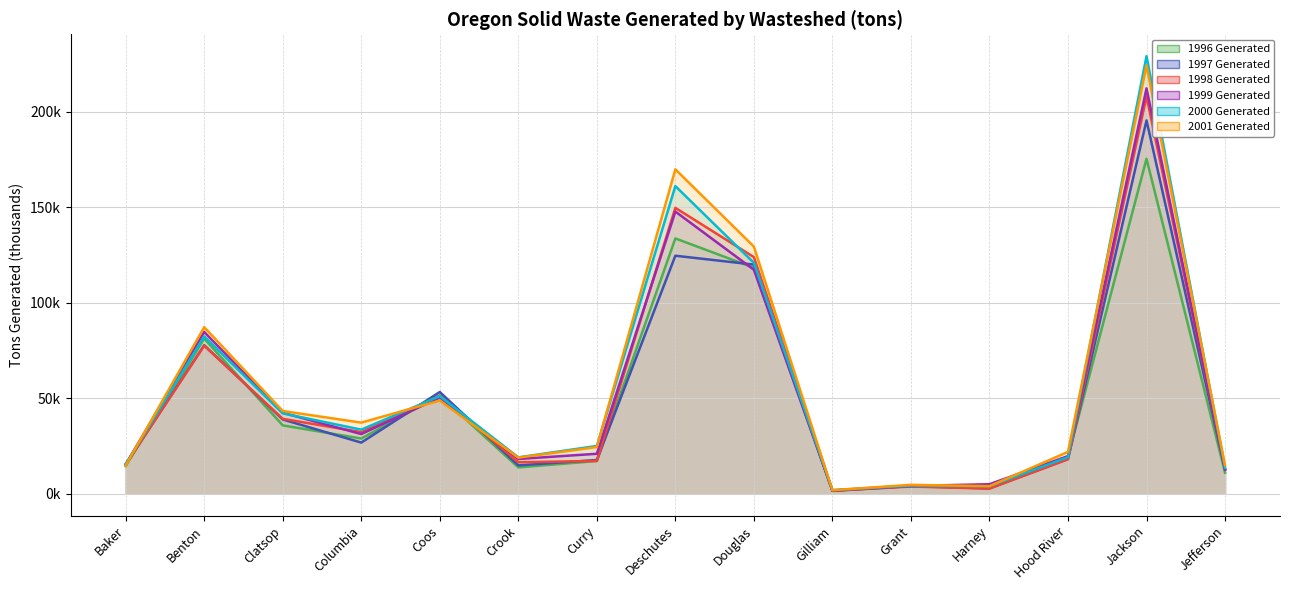

What is the difference between the highest and lowest values at Douglas?

12.1